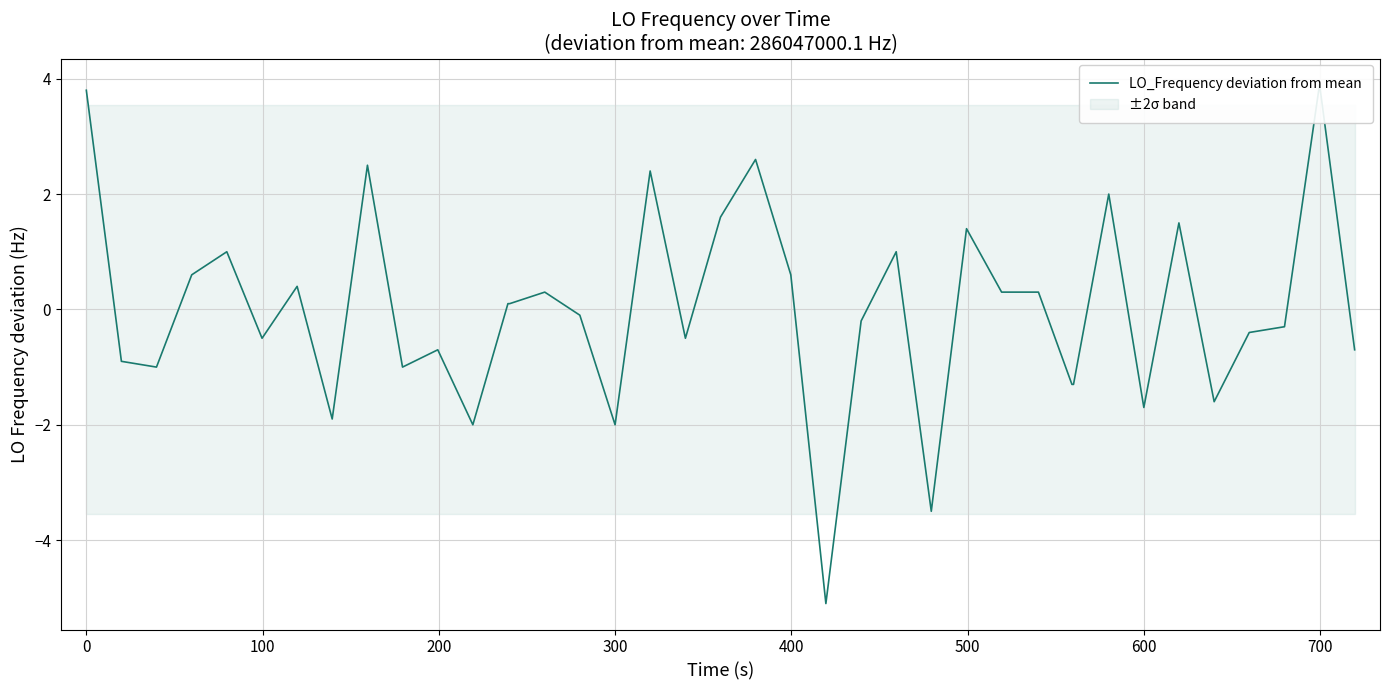

Reading left to right, extract all data points from this chart.

3.8	-0.9	-1.0	0.6	1.0	-0.5	0.4	-1.9	2.5	-1.0	-0.7	-2.0	0.1	0.1	0.3	-0.1	-2.0	2.4	-0.5	1.6	2.6	0.6	-5.1	-0.2	1.0	-3.5	1.4	0.3	0.3	0.3	-1.3	-1.3	2.0	-1.7	1.5	-1.6	-0.4	-0.3	3.9	-0.7